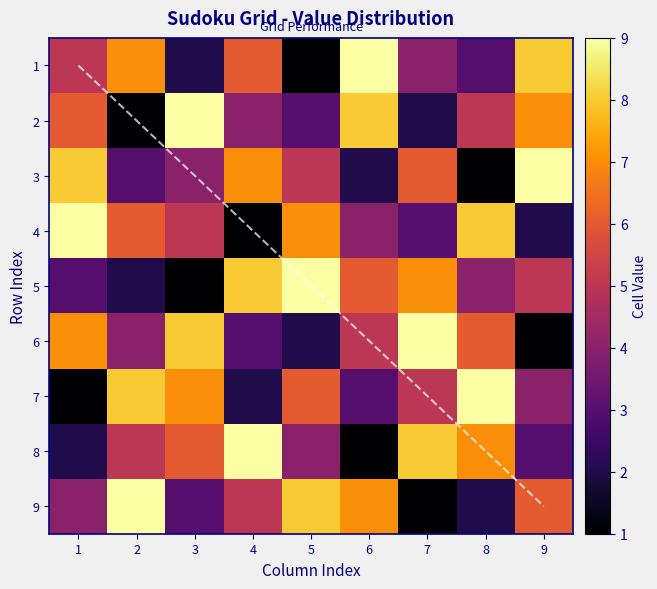

Which series has the largest range (max minus min)?

row1